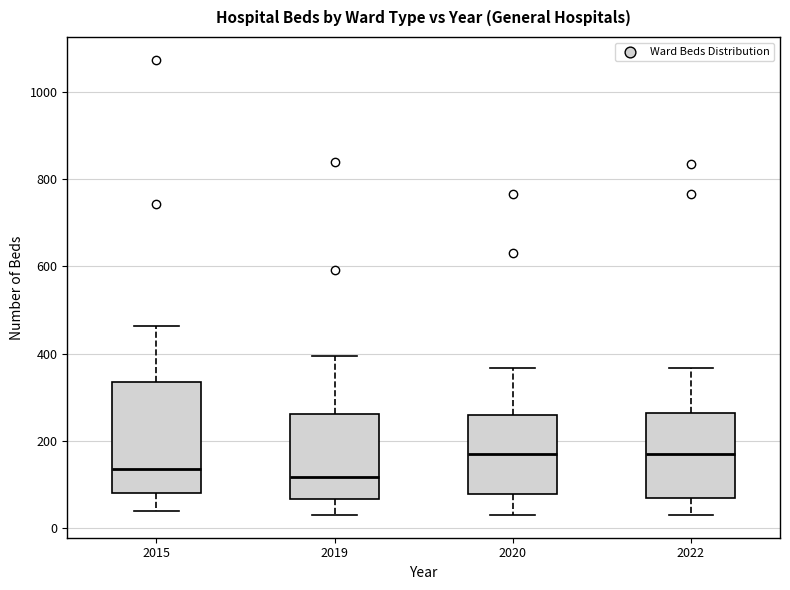

Where is the upper edge of the box at x = 2022 on the y-axis? The values are not printed on the chart, so give them approximately, as read against the axis.

260